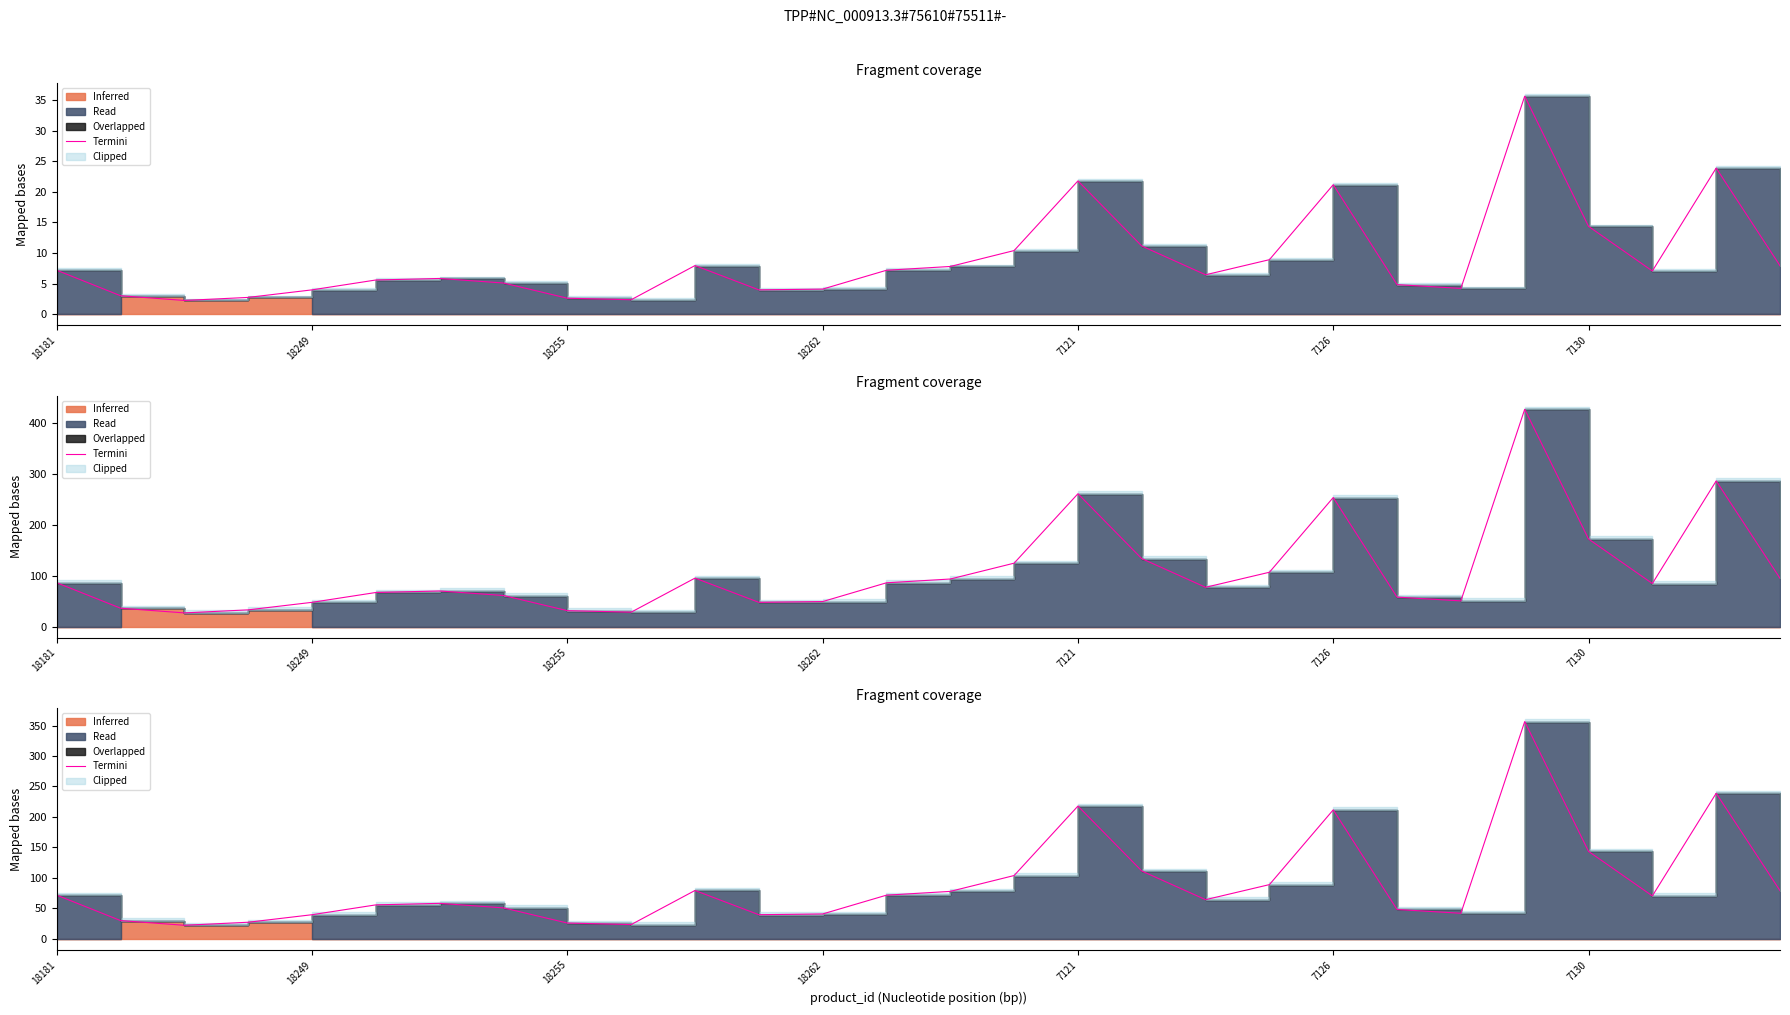

What is the label of the 23rd point from the left?

22